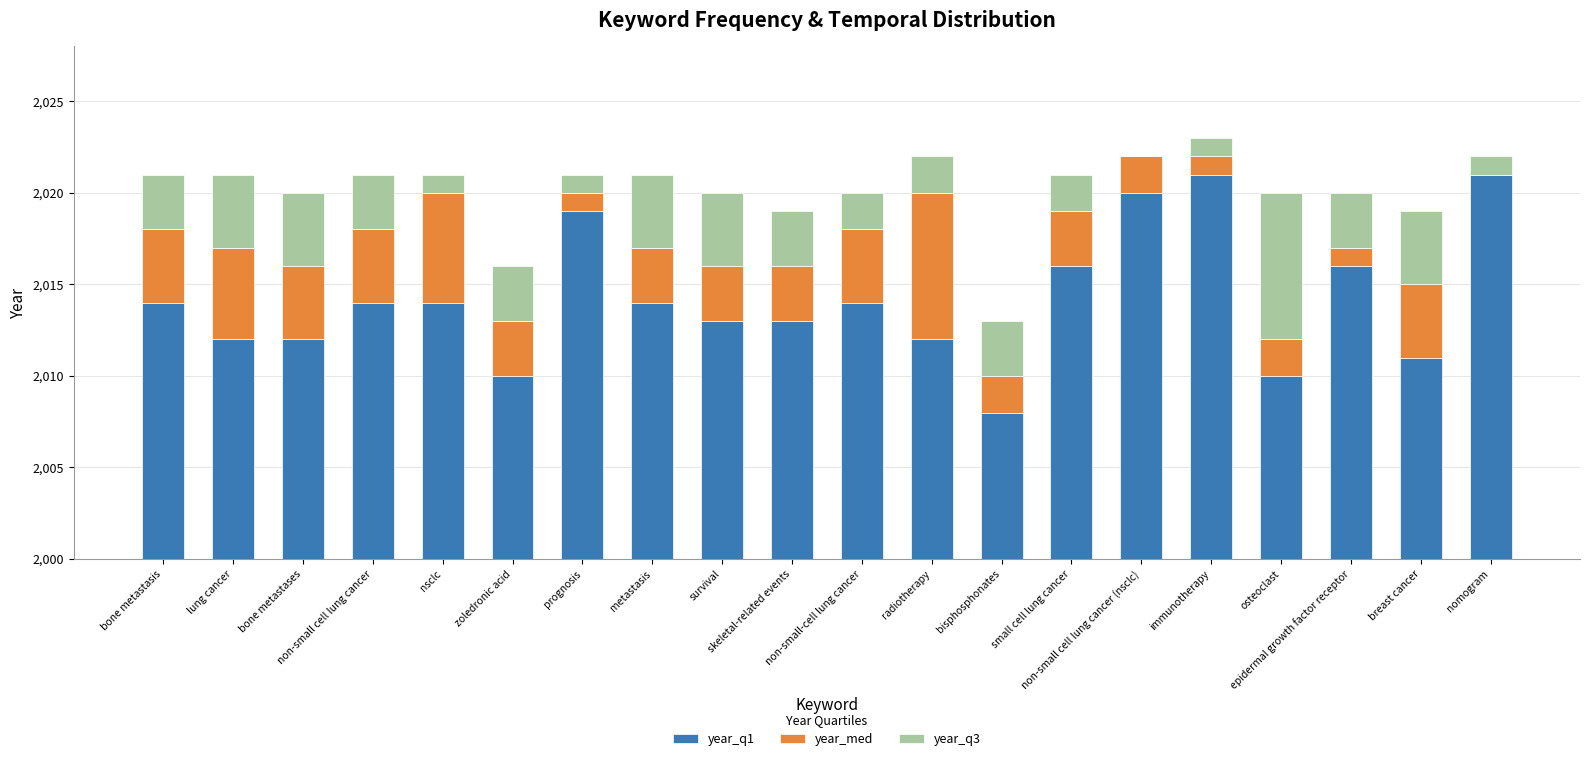

Rank the categories by year_q1 value from highest to lowest.

immunotherapy, nomogram, non-small cell lung cancer (nsclc), prognosis, small cell lung cancer, epidermal growth factor receptor, bone metastasis, non-small cell lung cancer, nsclc, metastasis, non-small-cell lung cancer, survival, skeletal-related events, lung cancer, bone metastases, radiotherapy, breast cancer, zoledronic acid, osteoclast, bisphosphonates